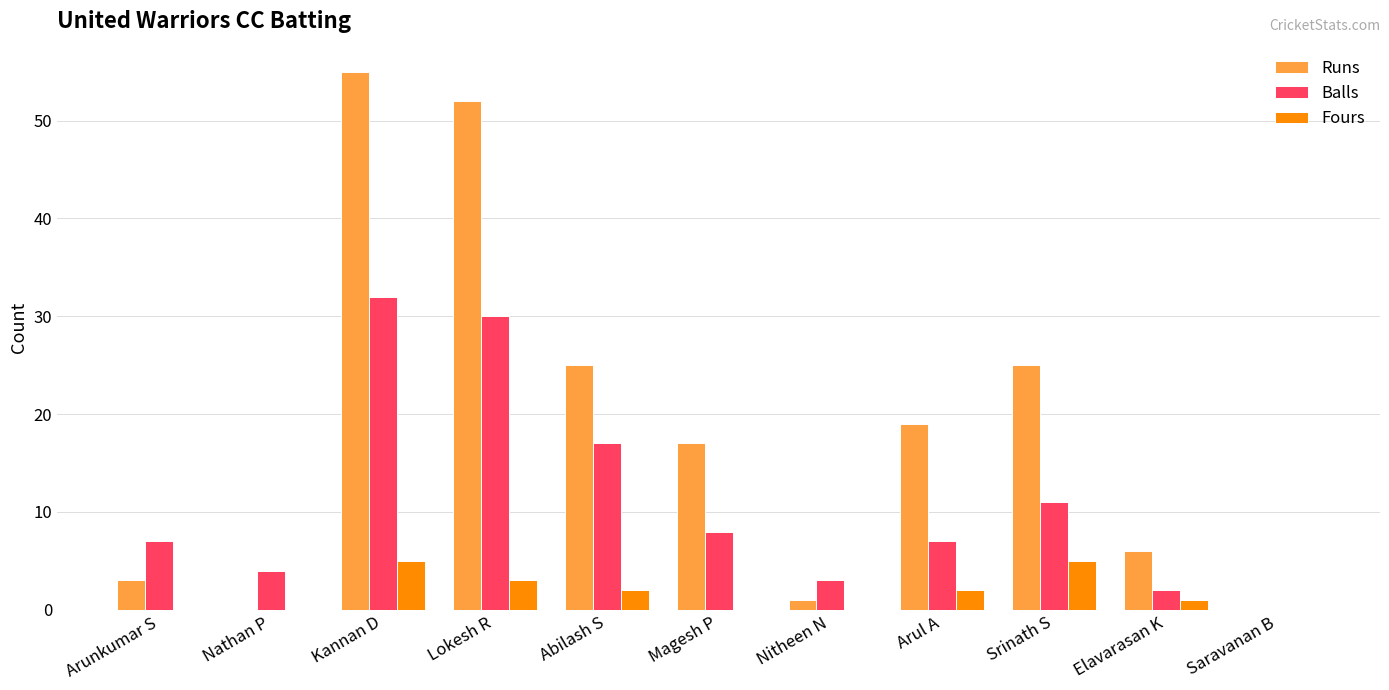

Which series has the largest total across all categories?

Runs